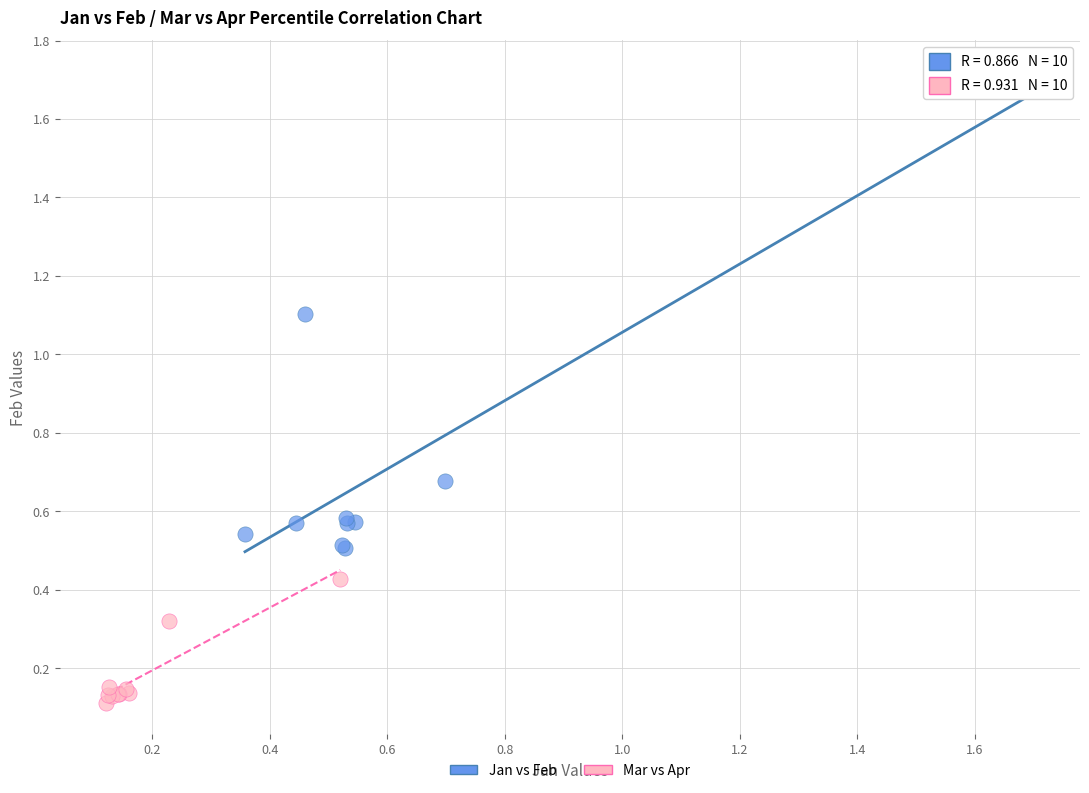

Which series reaches the minimum Y coordinate?

Mar vs Apr